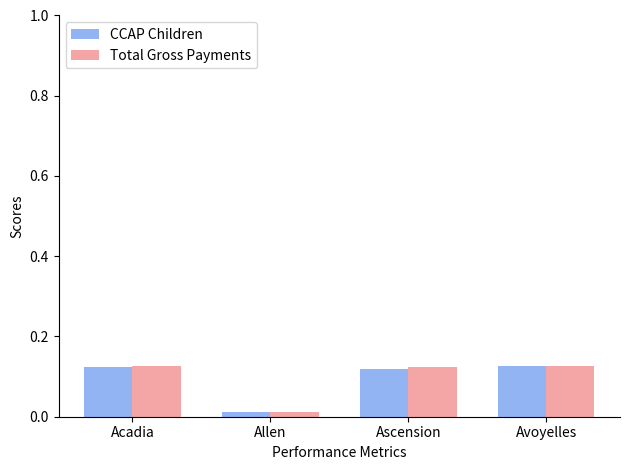

Where is Total Gross Payments nearest to the value 0?

Allen